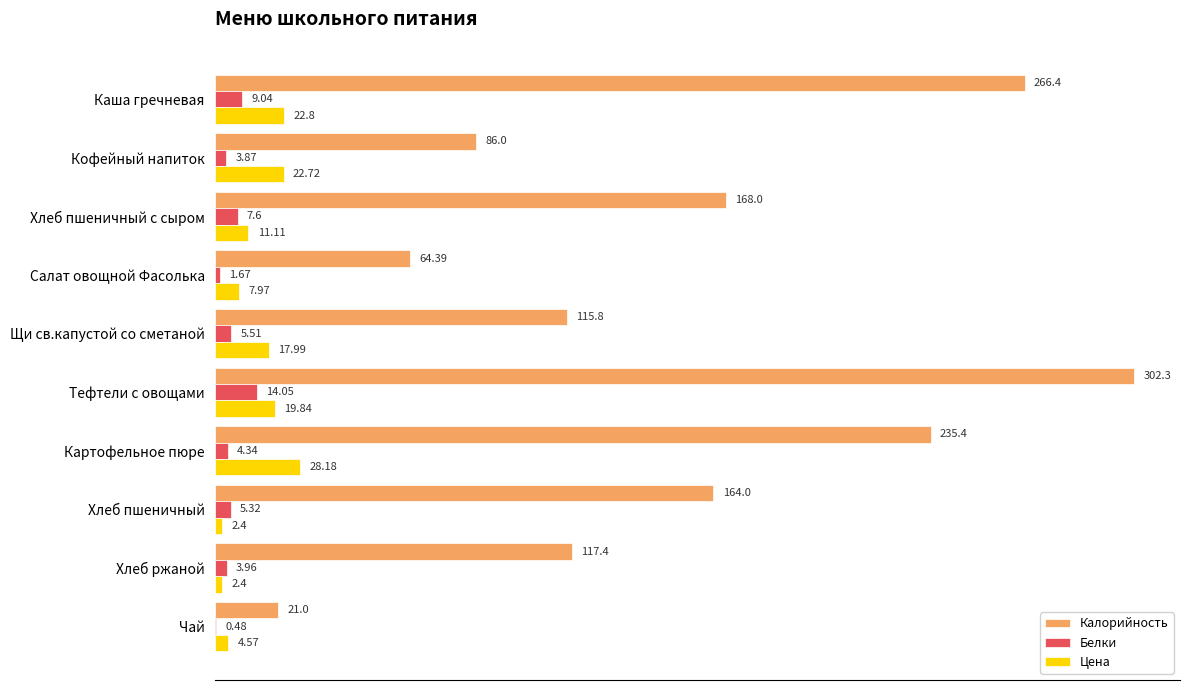

Which series has the largest total across all categories?

Калорийность